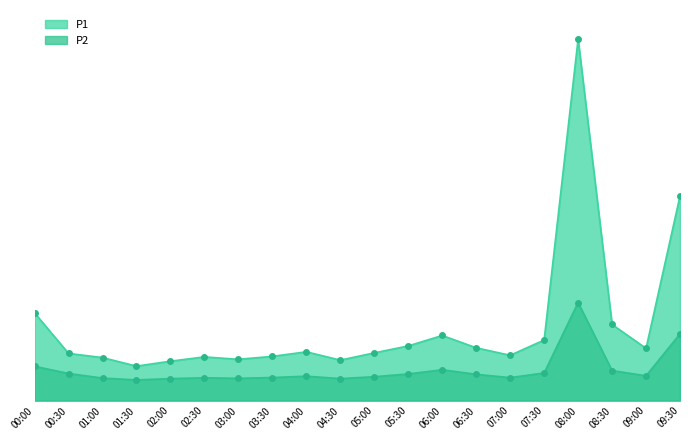

List the labels in order of P2 value, largest first.

08:00, 09:30, 00:00, 06:00, 08:30, 07:30, 00:30, 05:30, 06:30, 09:00, 04:00, 05:00, 03:30, 07:00, 02:30, 01:00, 03:00, 02:00, 04:30, 01:30